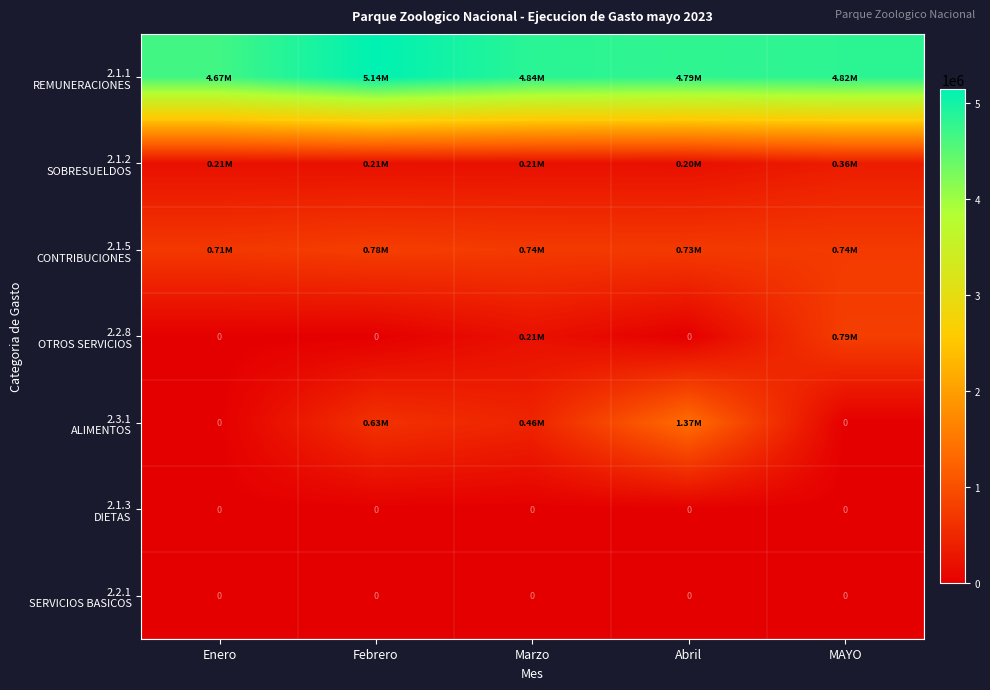

The value of 2.1.3 DIETAS at Marzo is 0.0. True or false?

True